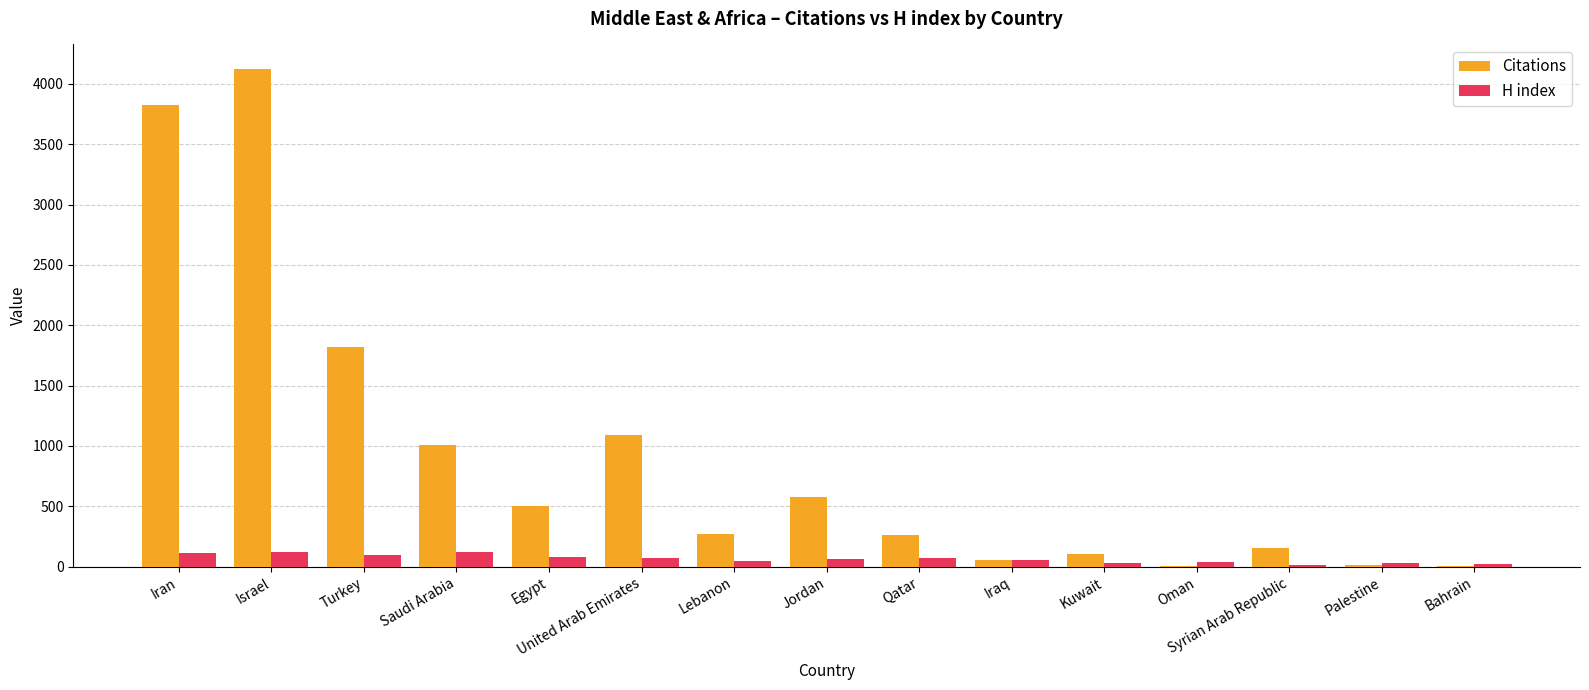

At which category is the sum across all series the highest?

Israel